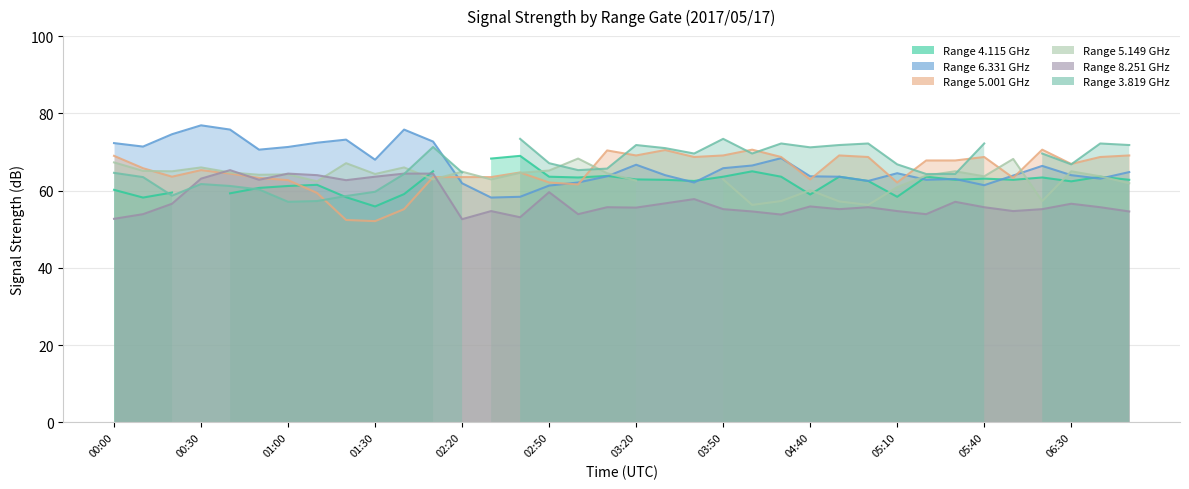

What is the maximum value shown in the chart?

76.9